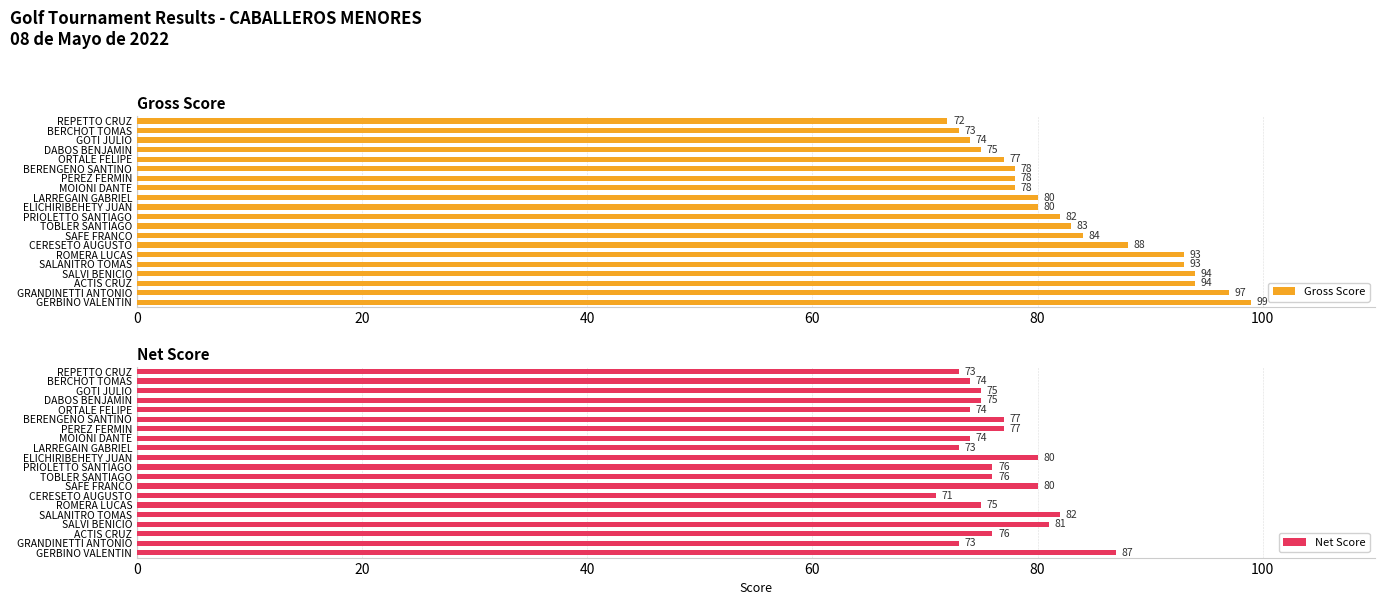

What is the value of the Net Score bar at the 6th from the left?

77